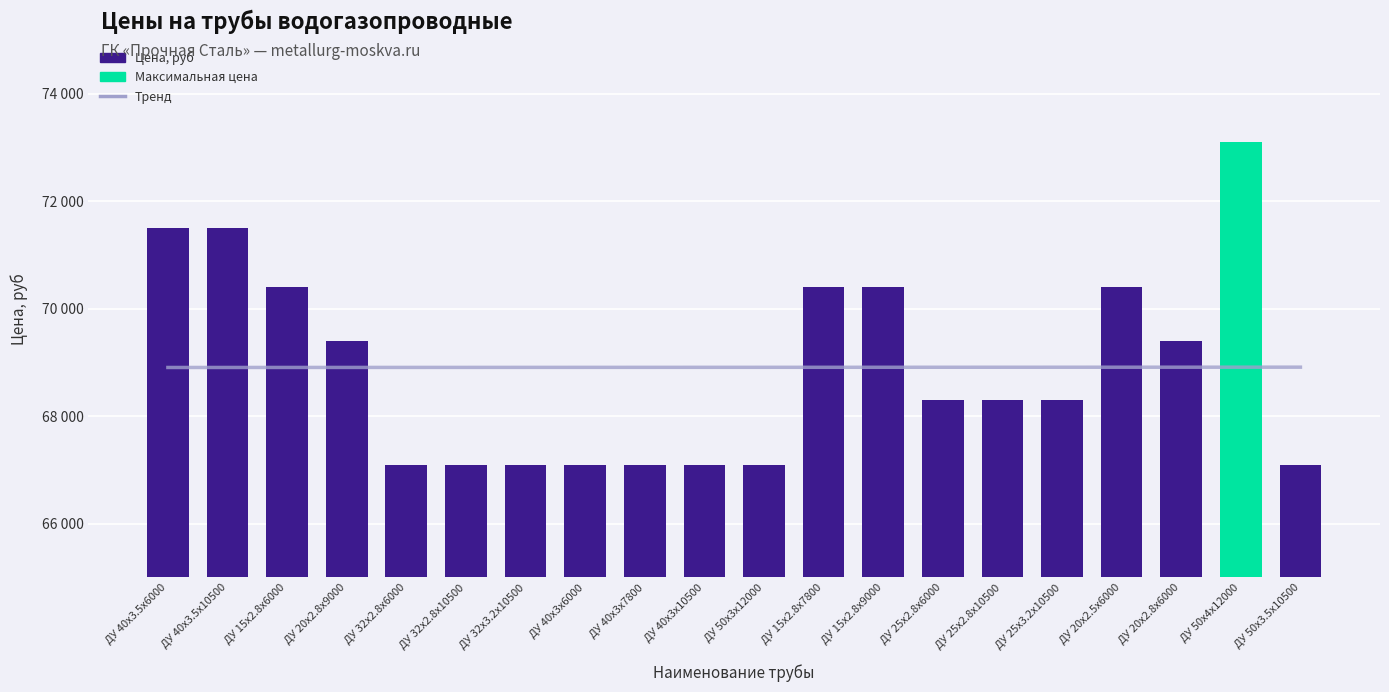

How many series are shown in this chart?

1